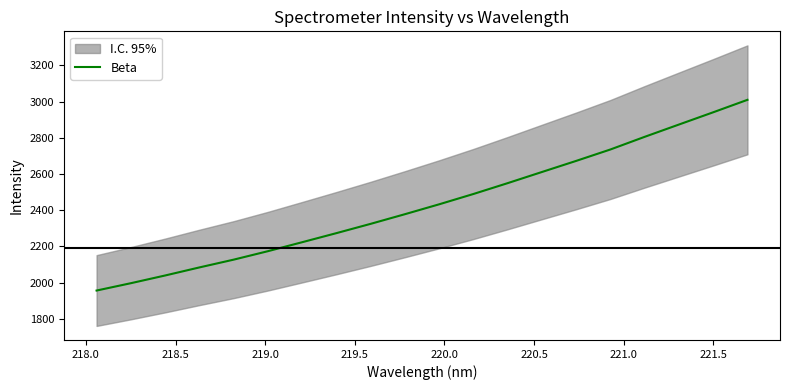

What is the minimum value for Beta?

1956.3